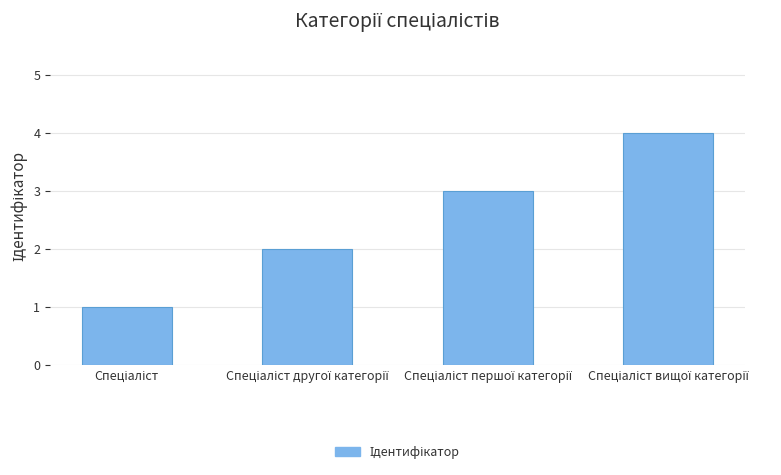

What is the difference between the second highest and second lowest values?

1